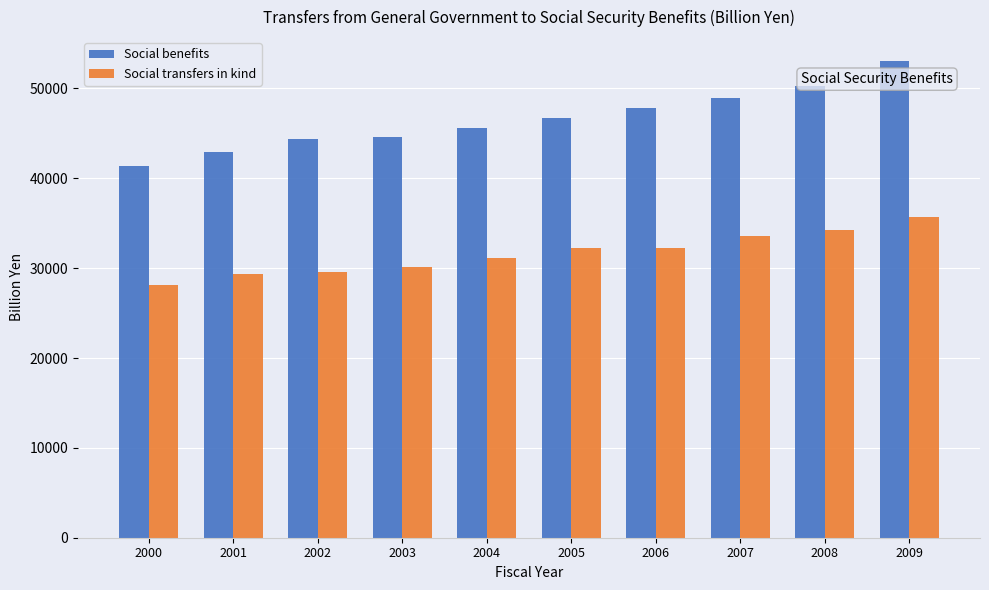

What is the greatest value displayed?

53064.4